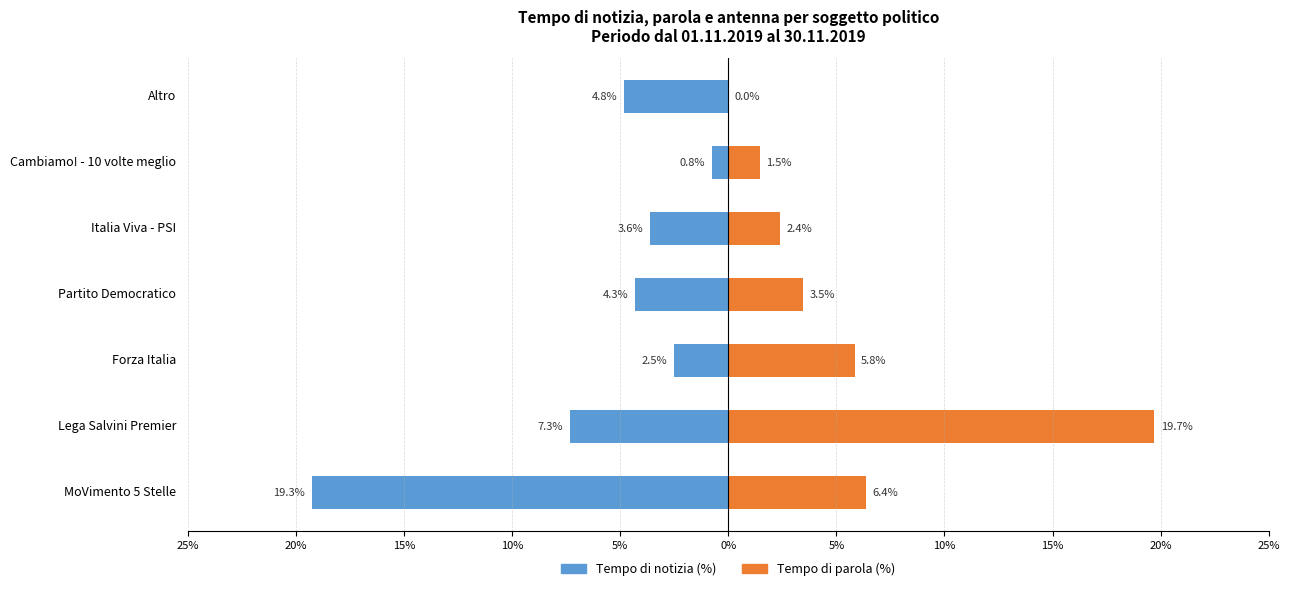

The value of Tempo di parola (%) at MoVimento 5 Stelle is 3.1. True or false?

False